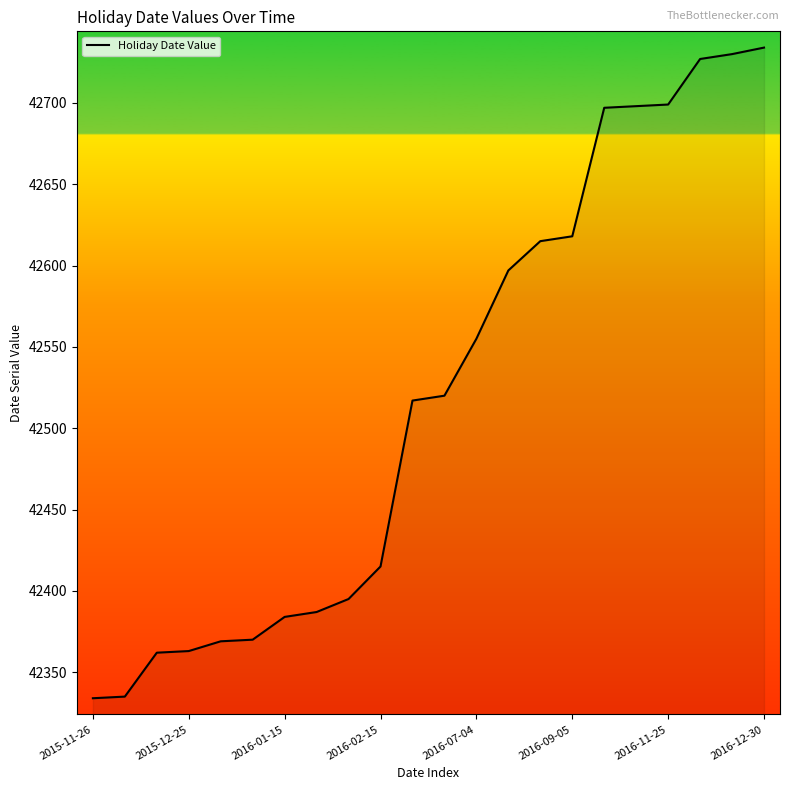

What is the minimum value shown in the chart?

42334